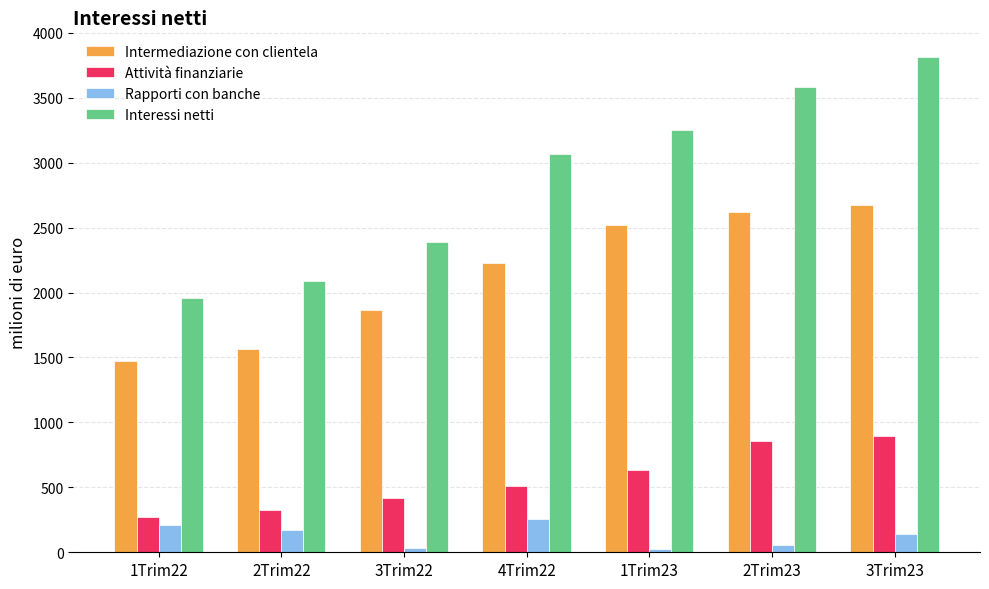

Count the number of categories in the chart.

7